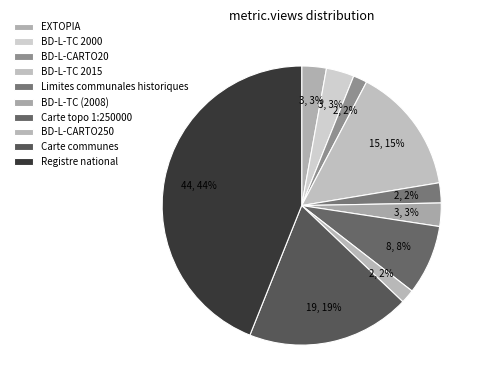

How many slices are in this pie chart?

10